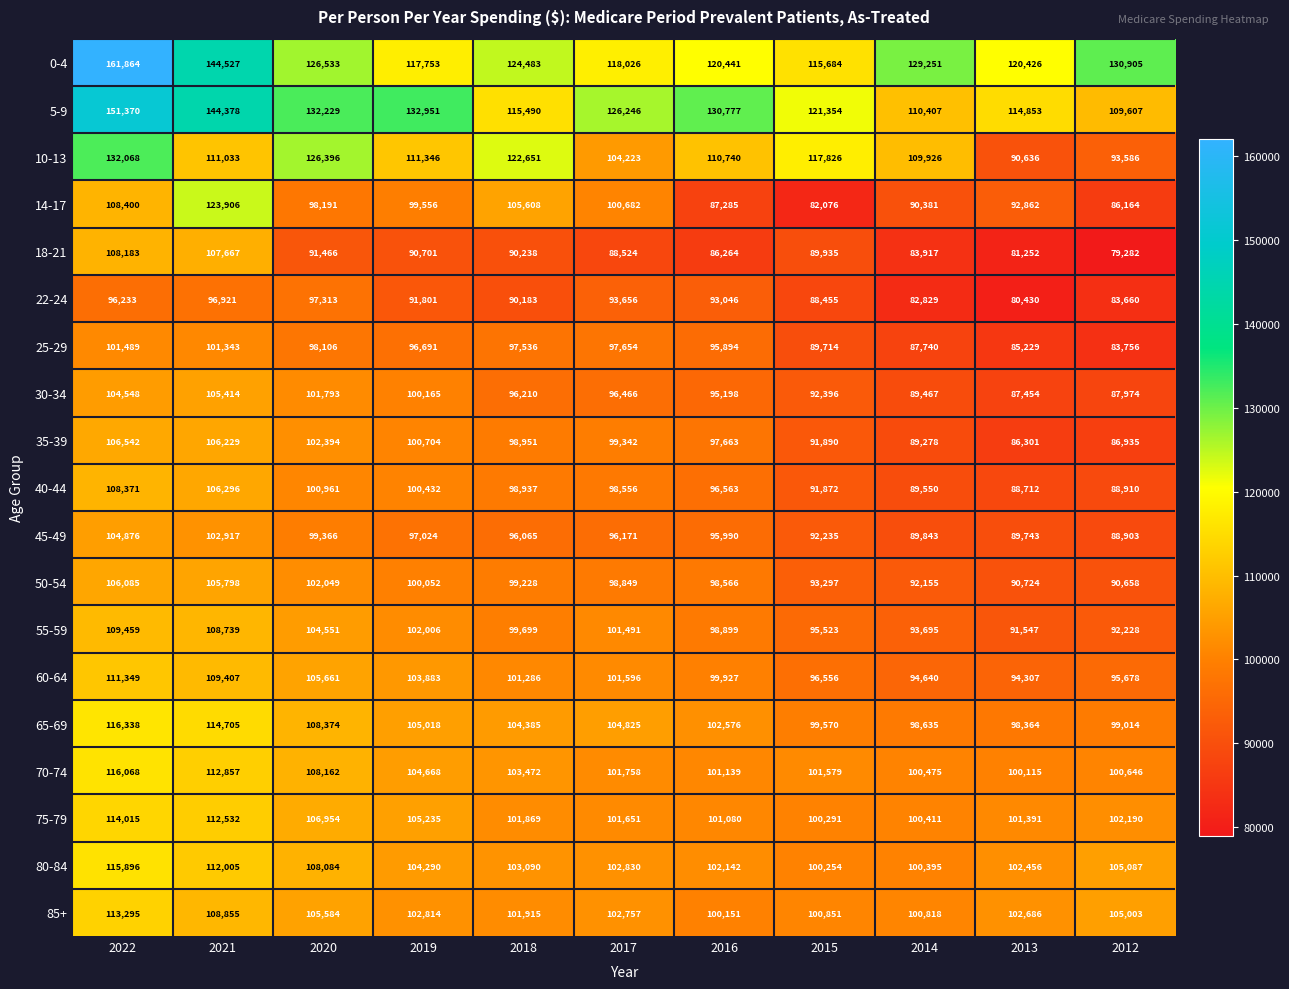

Count the number of data series in this chart.

19